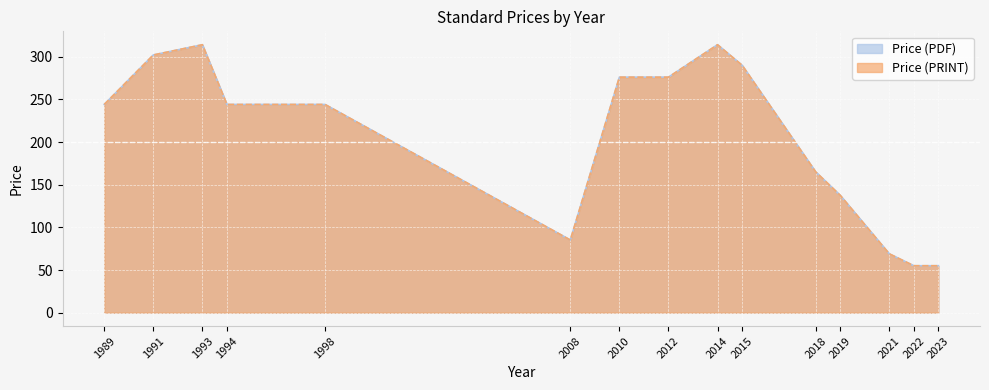

Does the chart display data point markers on the line(s)?

No